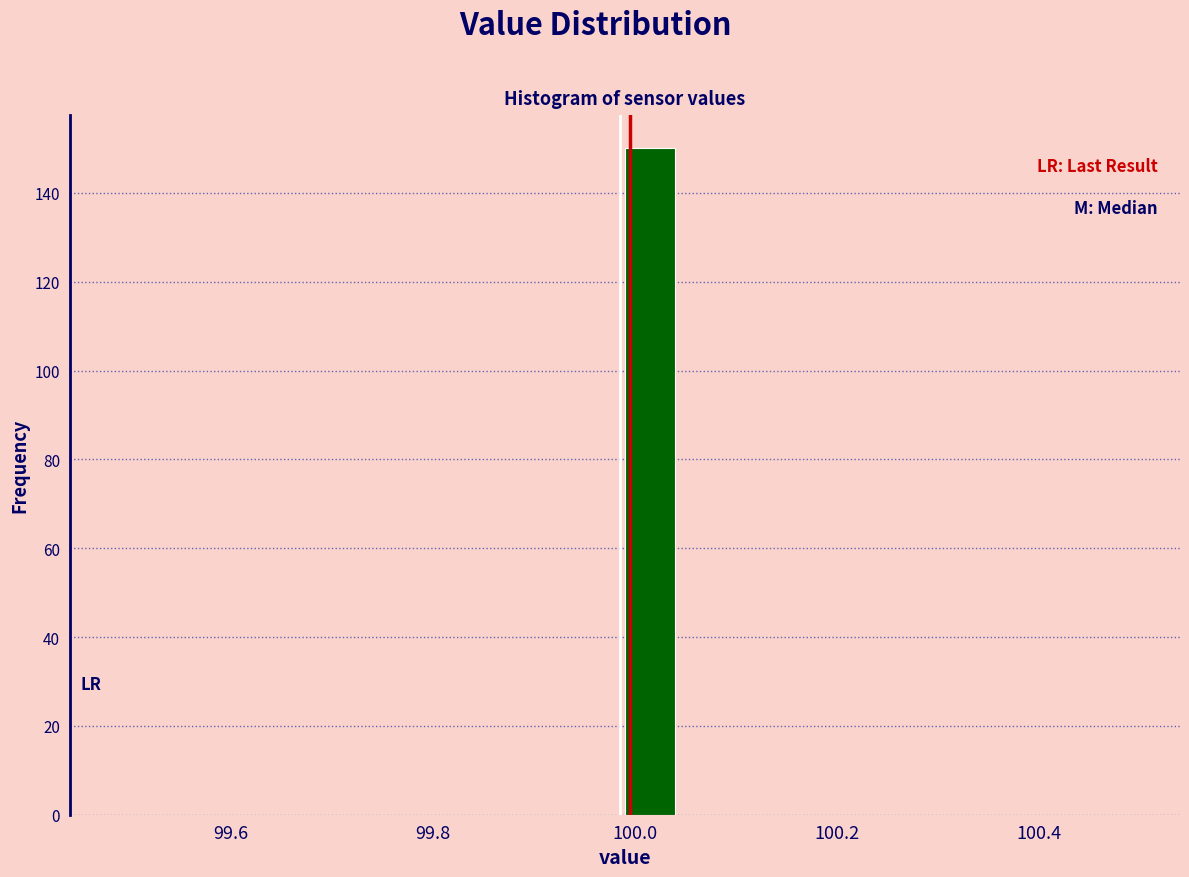

Around what value on the x-axis is the tallest bar? Give the approximate position of its centre, as read against the axis.

100.02